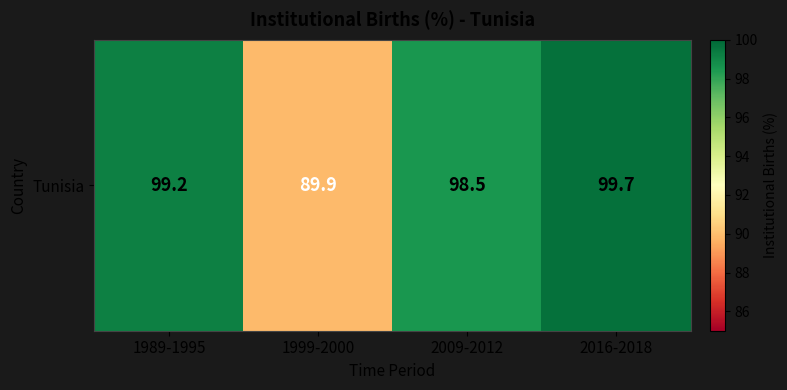

The chart shows a value of 89.9 at 1999-2000. True or false?

True